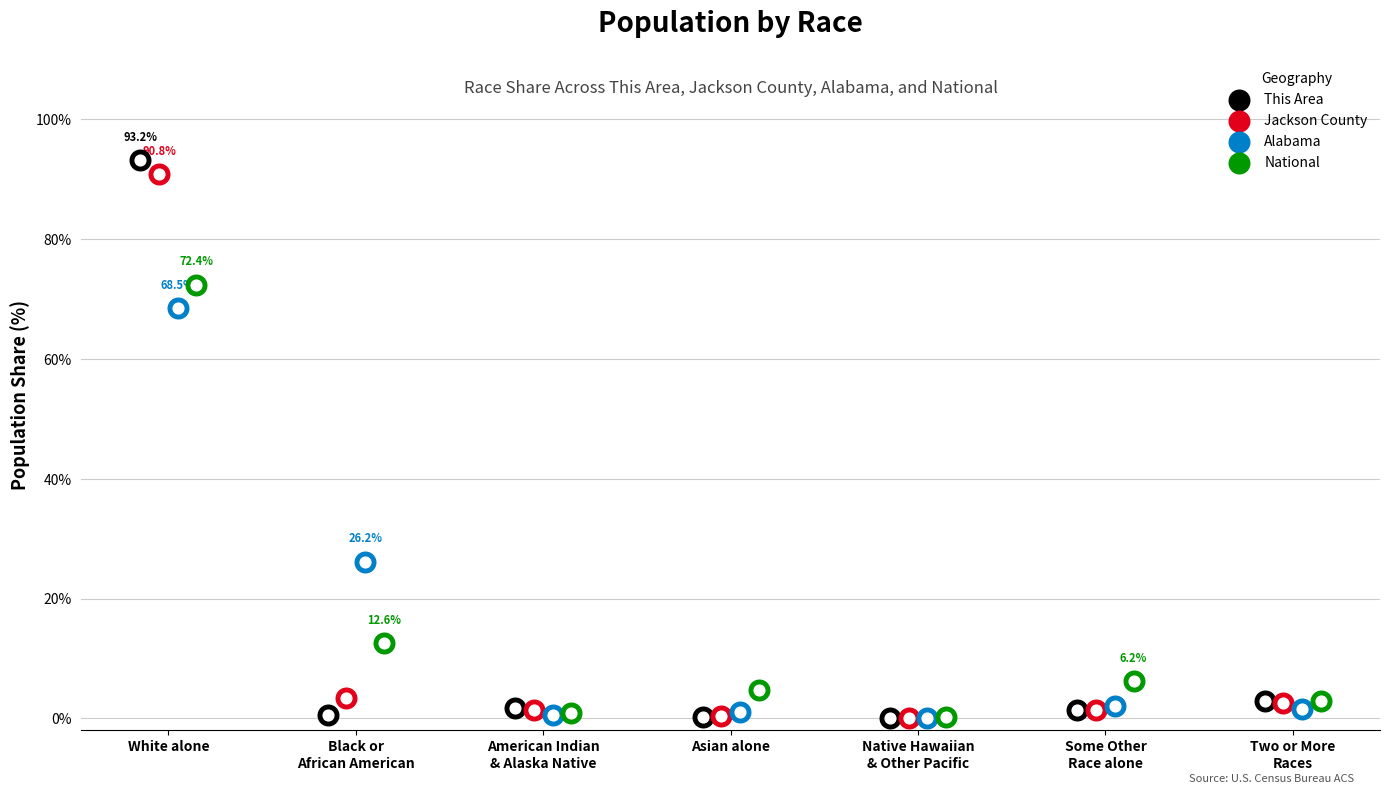

What are all the series names shown in the legend?

This Area, Jackson County, Alabama, National